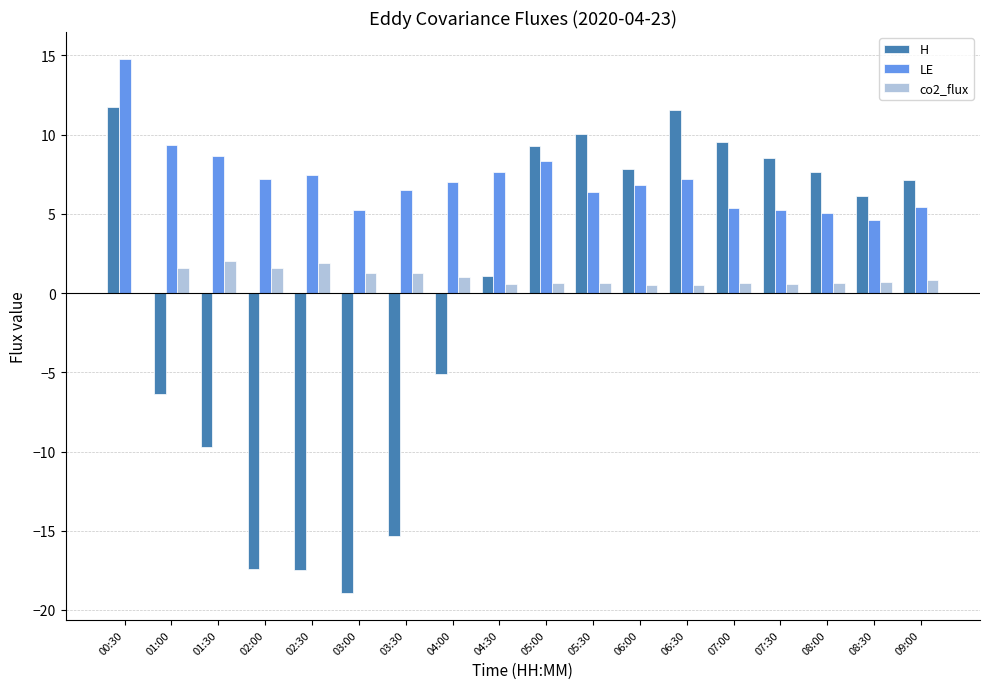

Which category has the highest value across all series?

00:30